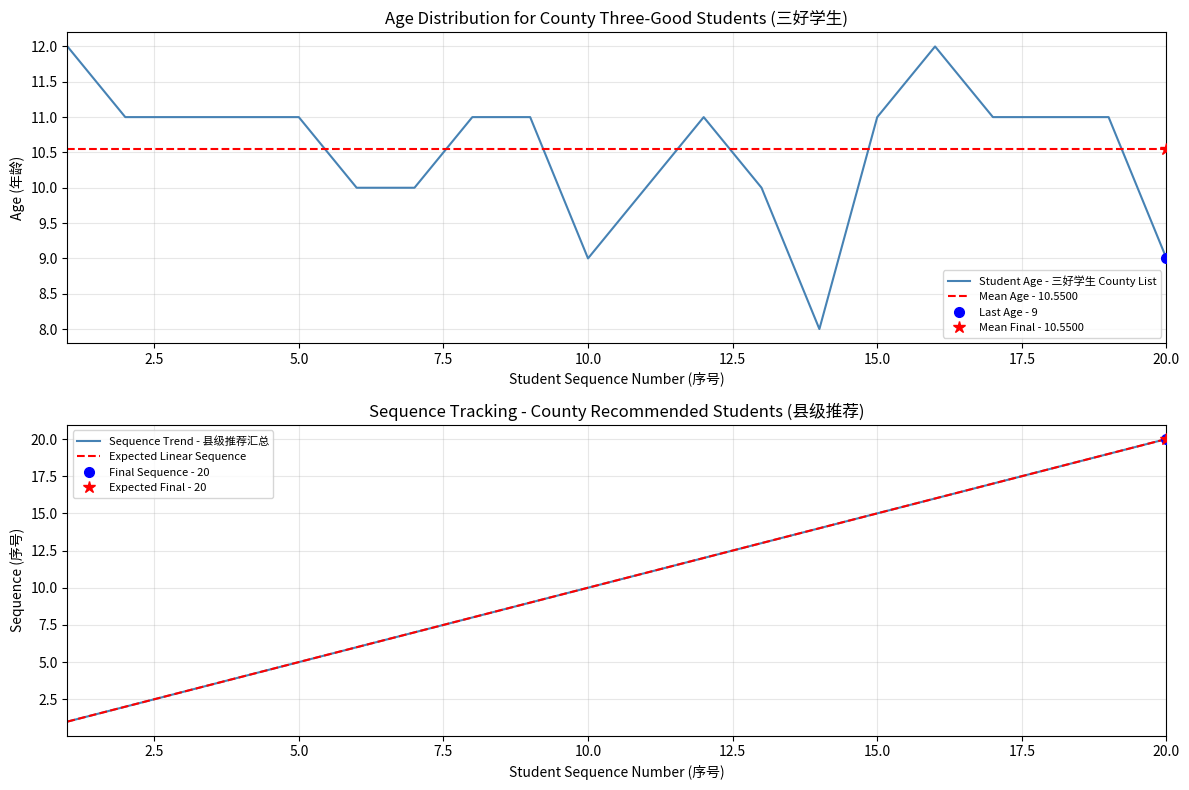

What is the difference between the maximum and minimum values in the Expected Linear Sequence series?

19.0